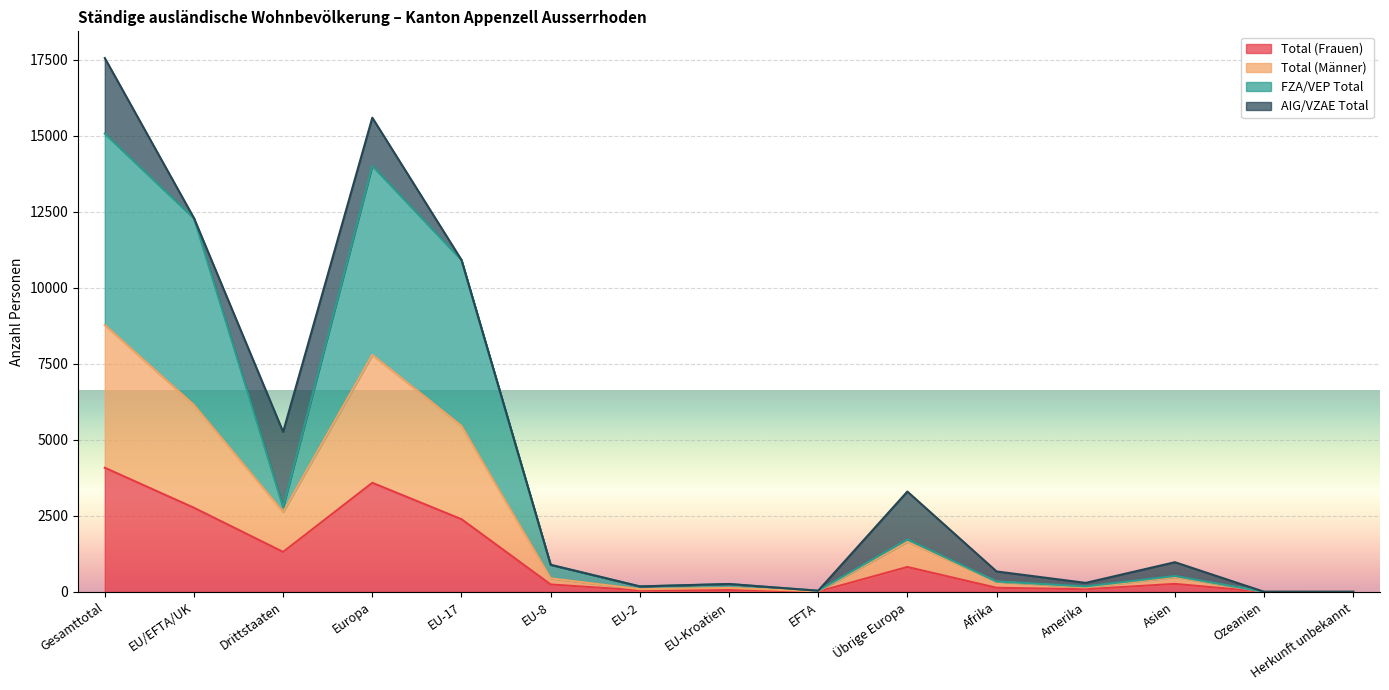

The value of Total (Männer) at EU-2 is 19. True or false?

False